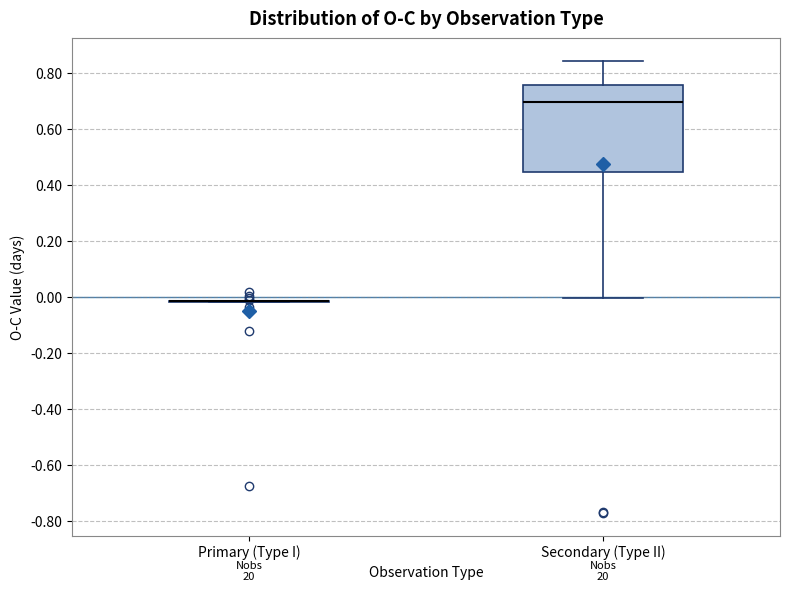

Reading left to right, read every box against the y-axis: the position of its median line, the range the box covers, and the ends of its whiskers. The values are not printed on the chart, so give them approximately, as read against the axis.

Primary (Type I): box collapsed to a line at -0.02, whiskers -0.02 to -0.02
Secondary (Type II): median 0.70, box 0.44 to 0.76, whiskers 0.00 to 0.84